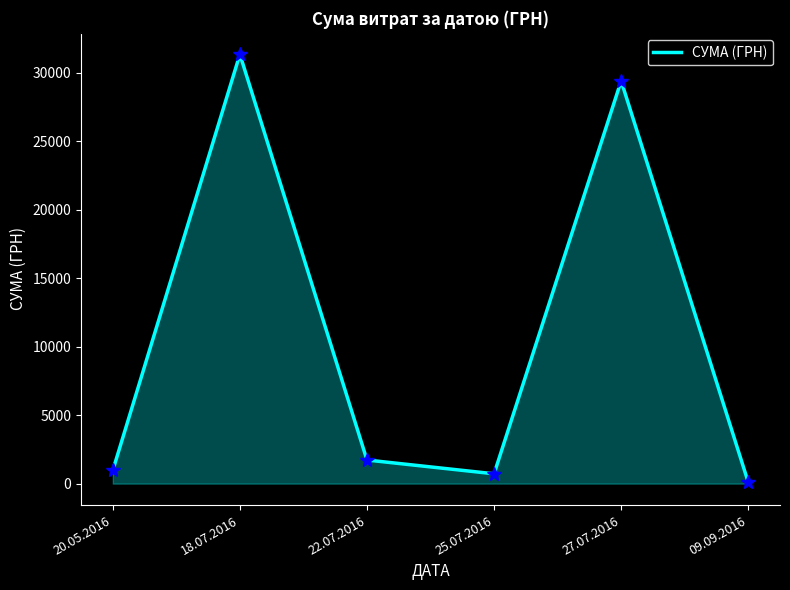

What is the sum of all values?

64300.1